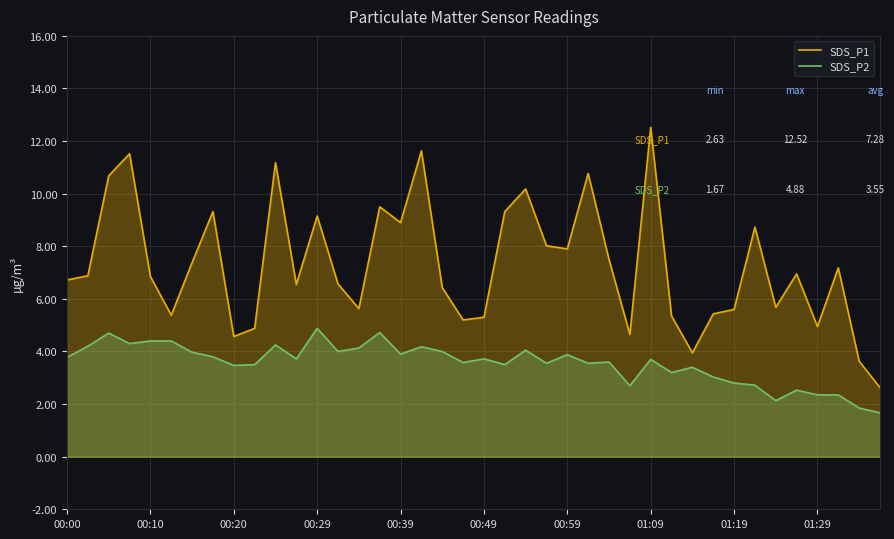

What is the average value of the SDS_P2 series?

3.6